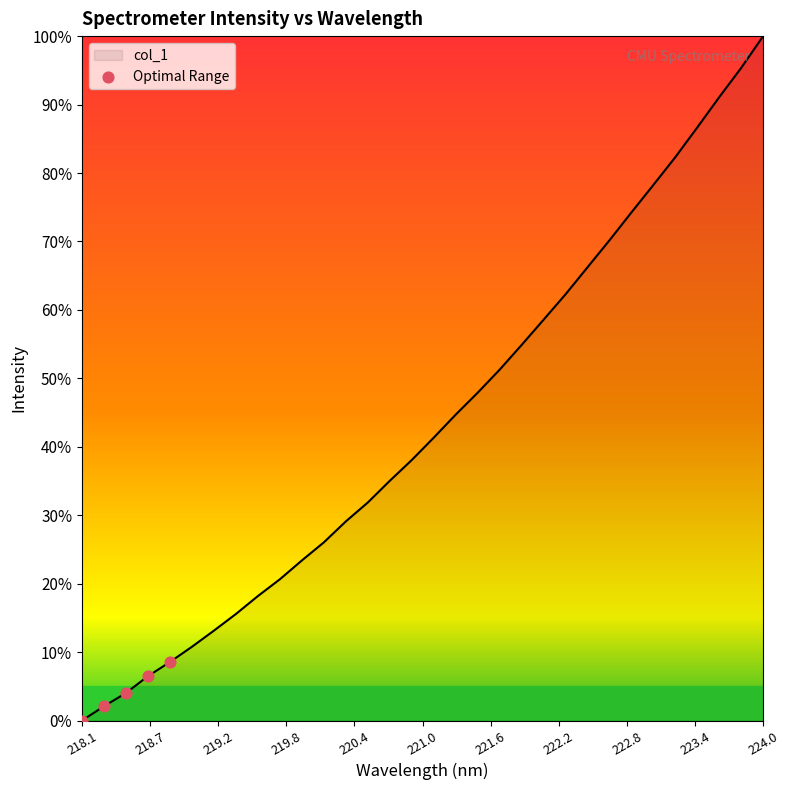

What is the maximum value shown in the chart?

100.0